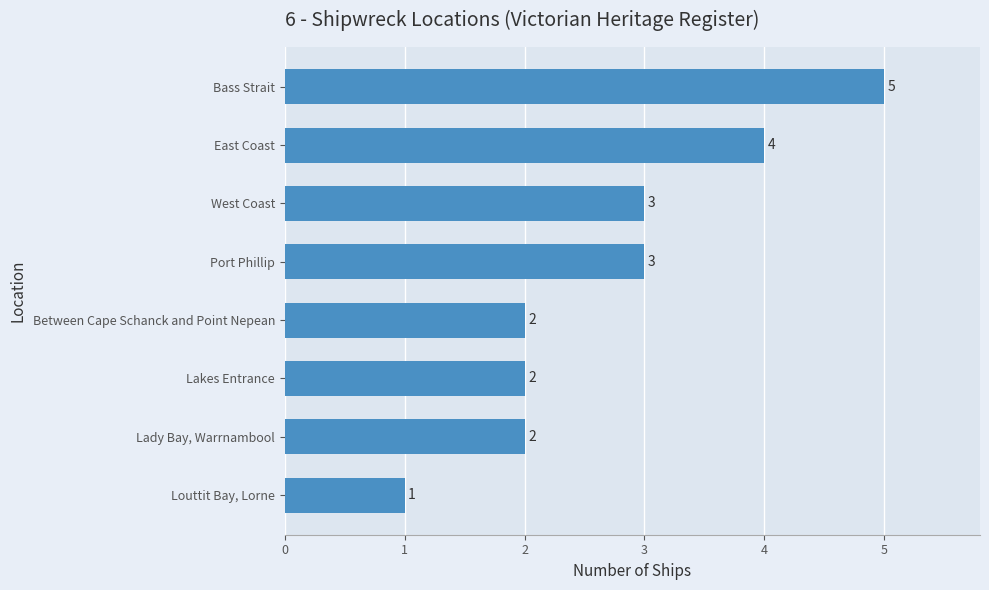

What is the change in value from Louttit Bay, Lorne to East Coast?

+3